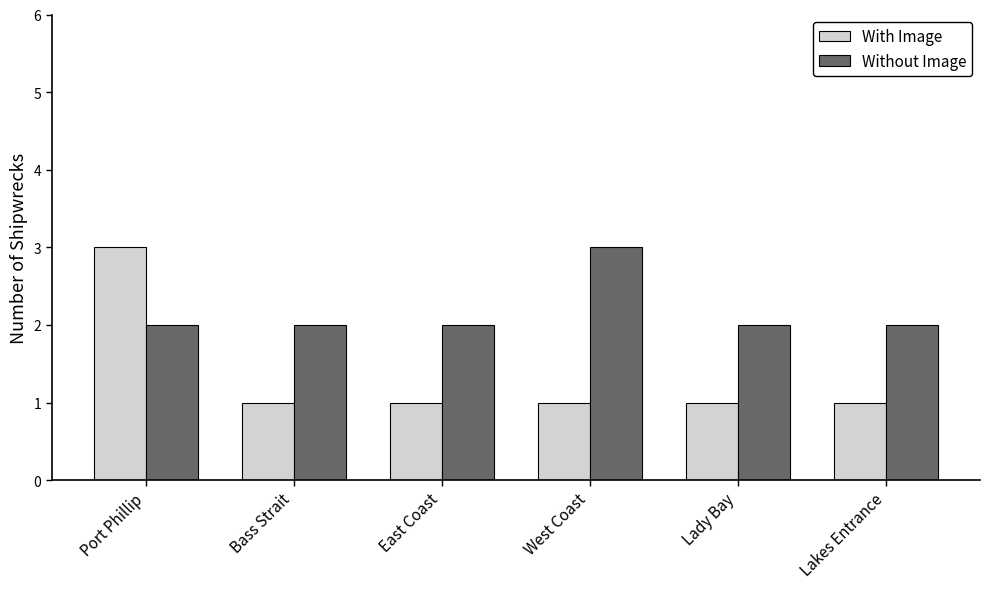

What is the difference between the With Image values at West Coast and Port Phillip?

2